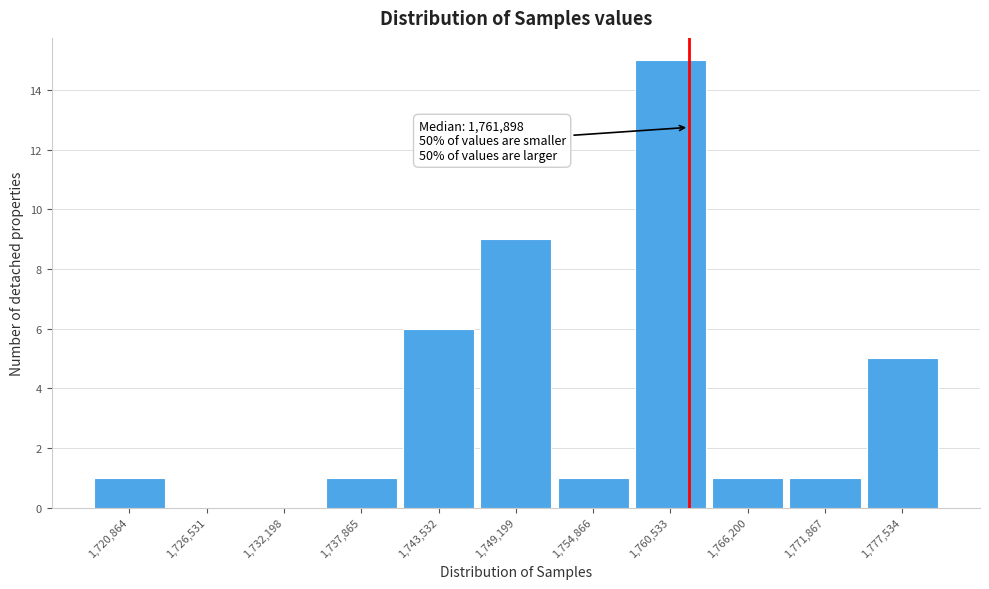

Which range on the x-axis has the tallest bar?

1758000 to 1763000